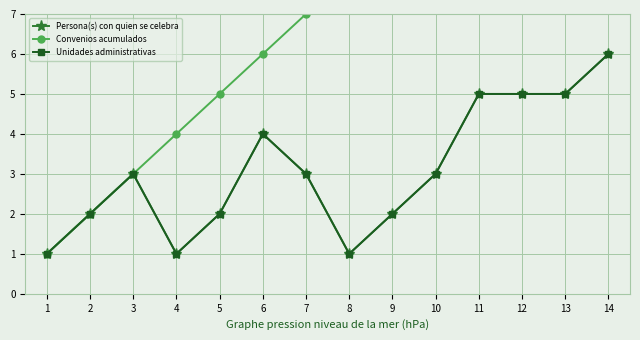

What is the value of the Persona(s) con quien se celebra point at the 14th from the left?

6